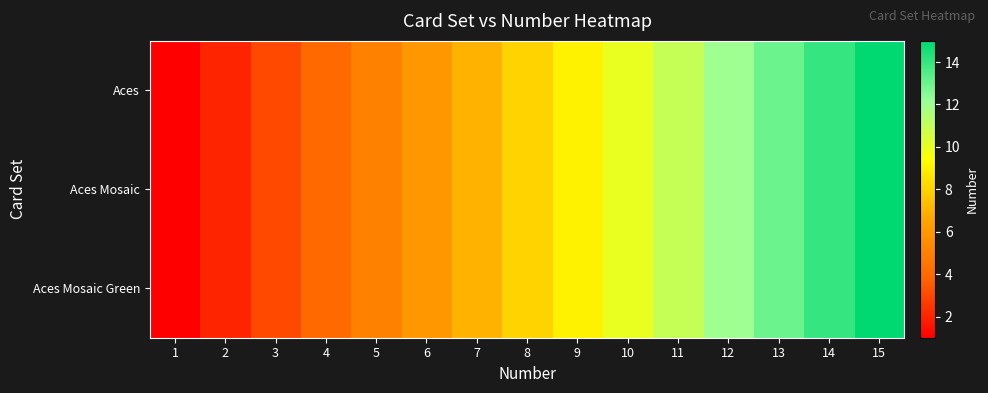

List the series in order of their peak value, highest first.

Aces, Aces Mosaic, Aces Mosaic Green